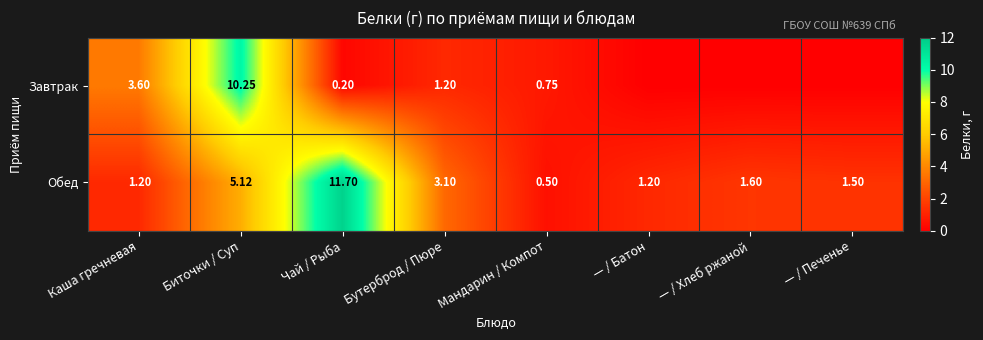

True or false: Завтрак has a value of 3.6 at Каша гречневая.

True